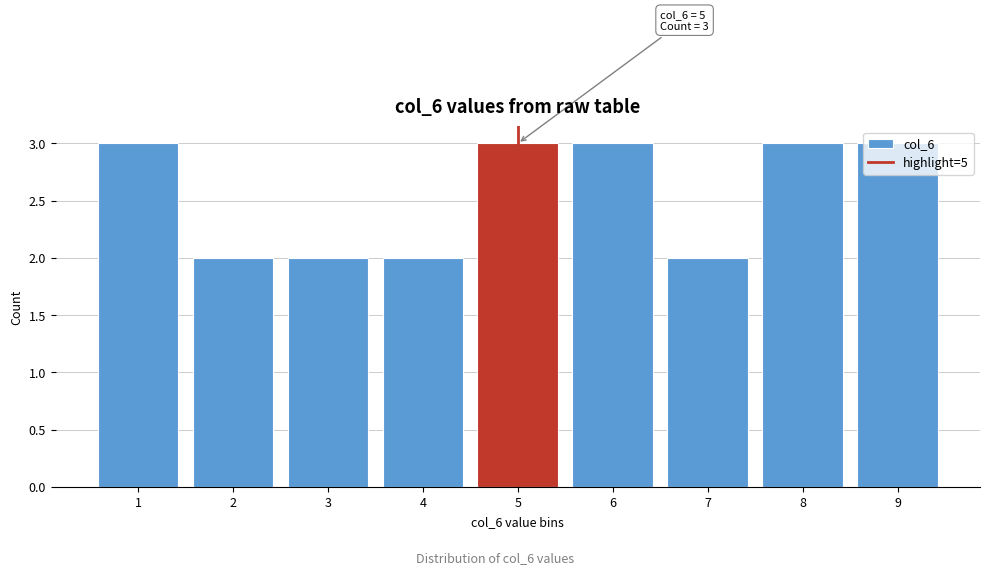

Is it true that the value at 3 is 1?

False